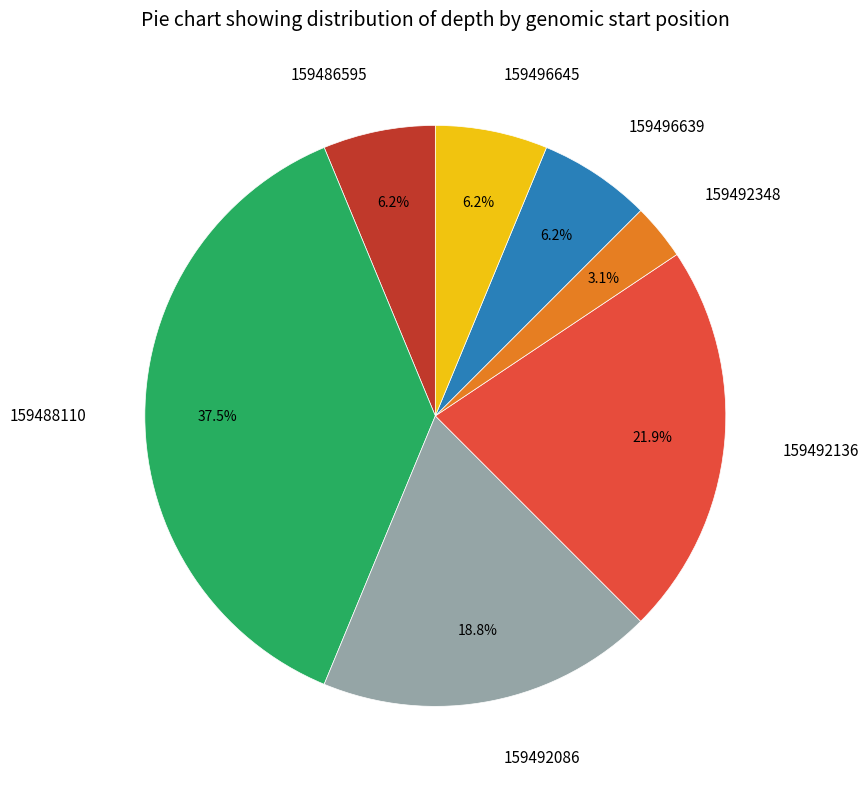

To the nearest percent, what is the combined percentage of 159492348 and 159492136?

25%